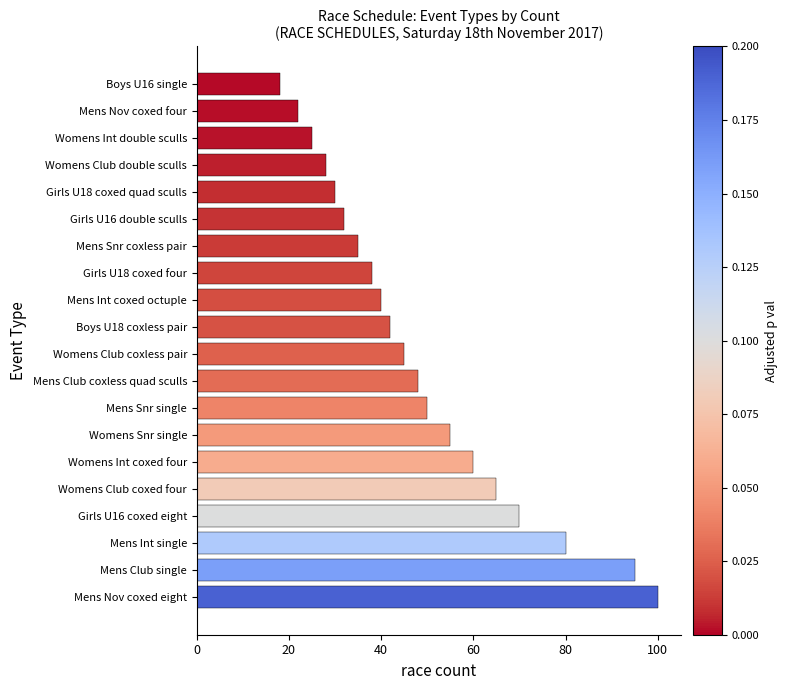

List the labels in order of value, largest first.

Mens Nov coxed eight, Mens Club single, Mens Int single, Girls U16 coxed eight, Womens Club coxed four, Womens Int coxed four, Womens Snr single, Mens Snr single, Mens Club coxless quad sculls, Womens Club coxless pair, Boys U18 coxless pair, Mens Int coxed octuple, Girls U18 coxed four, Mens Snr coxless pair, Girls U16 double sculls, Girls U18 coxed quad sculls, Womens Club double sculls, Womens Int double sculls, Mens Nov coxed four, Boys U16 single